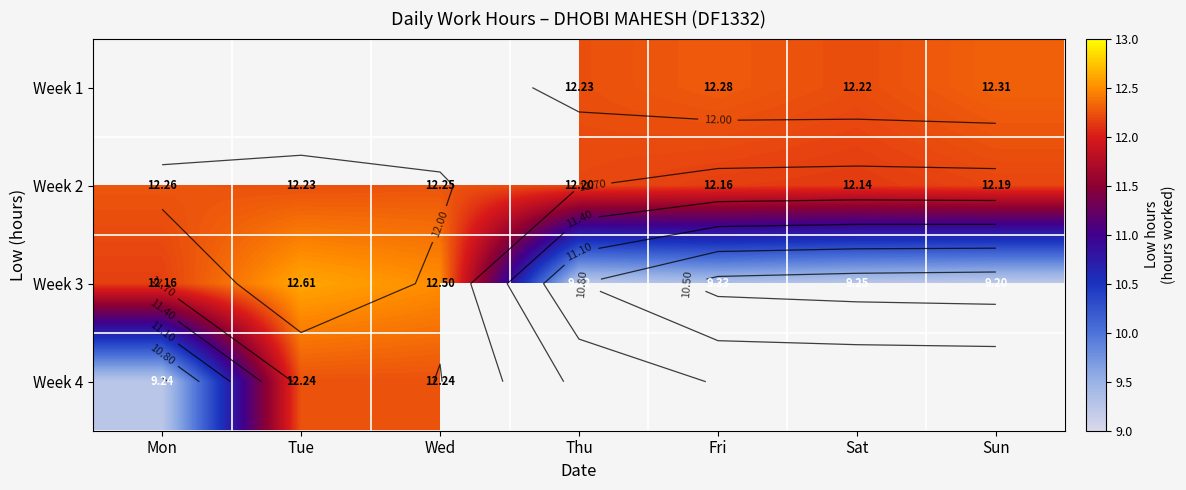

Which series changed the most between Mon and Sun?

Week 3